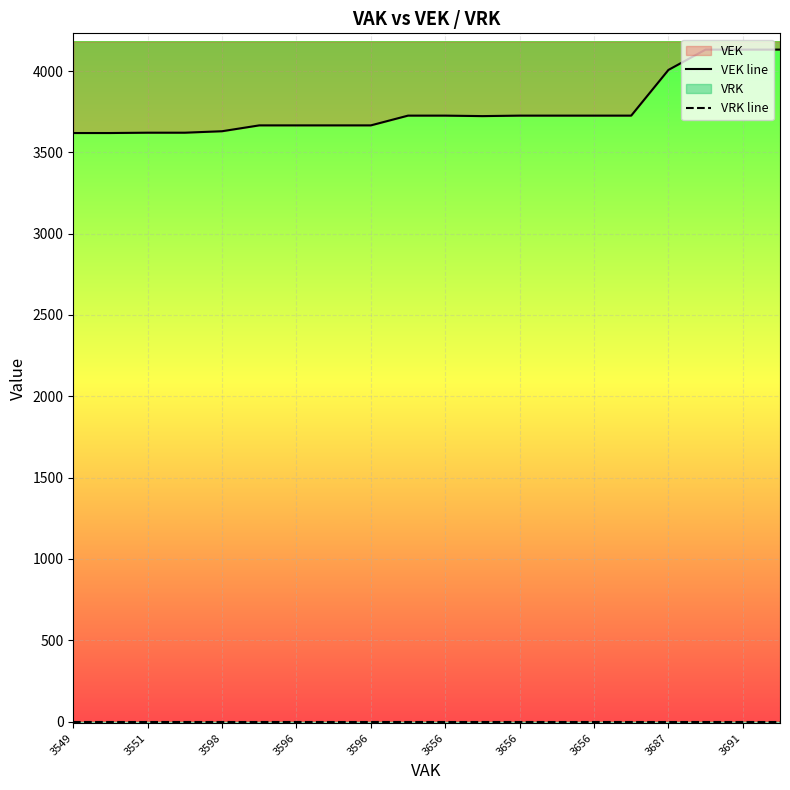

How many lines are shown in the chart?

2